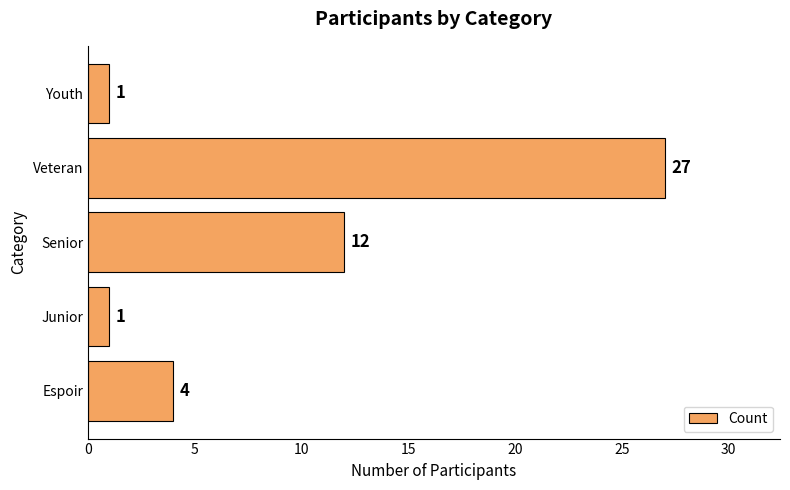

How many values are below 4?

2